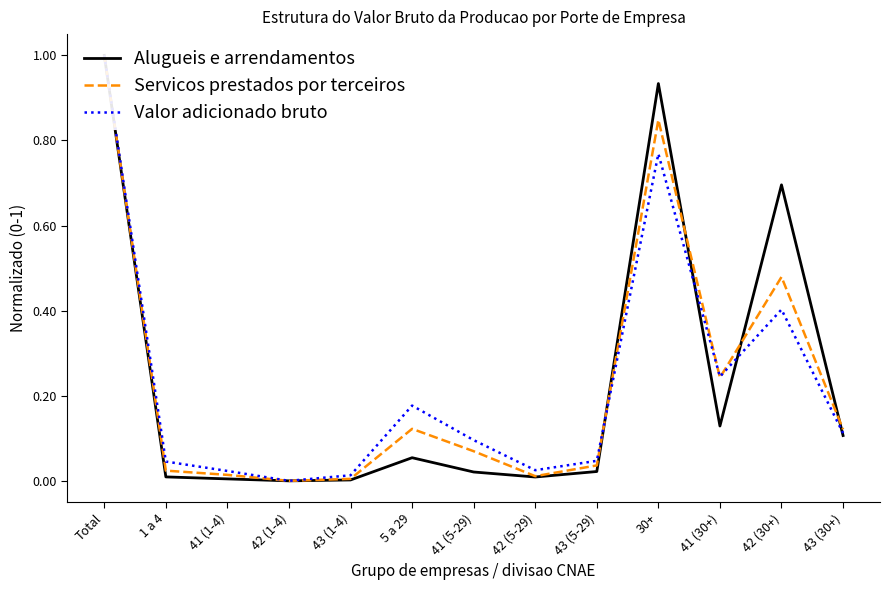

What is the difference between the maximum and second lowest values in the Alugueis e arrendamentos series?

1.0